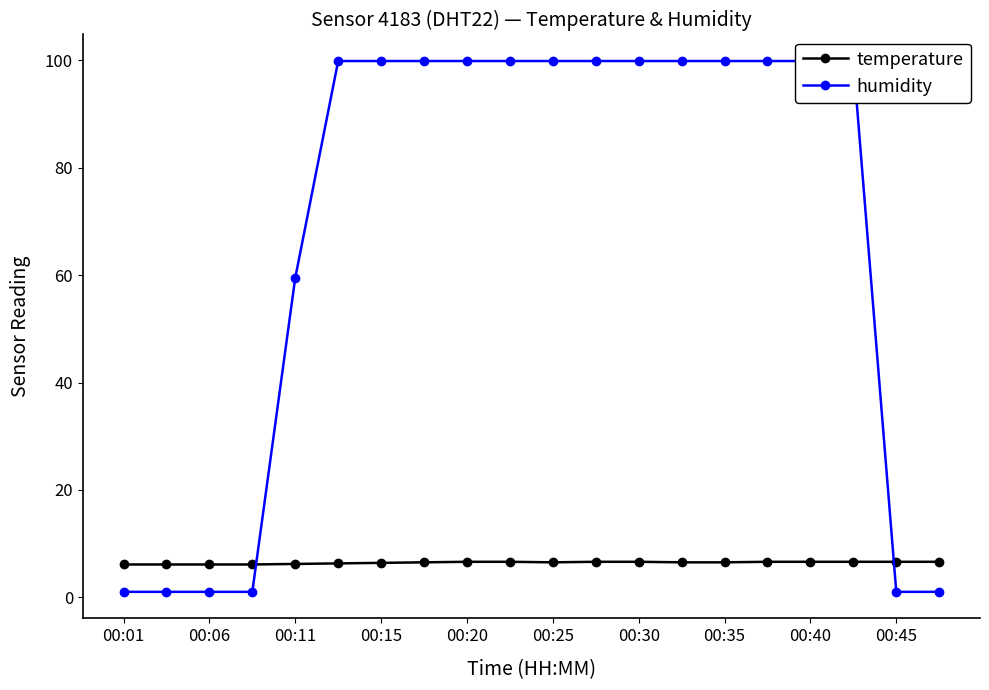

Is it true that temperature equals 6.6 at 17?

True